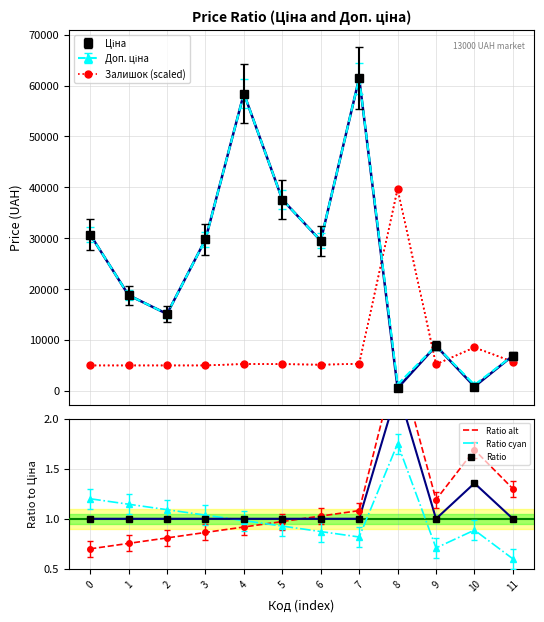

The Ratio cyan series shows 2.0 at 1. True or false?

False